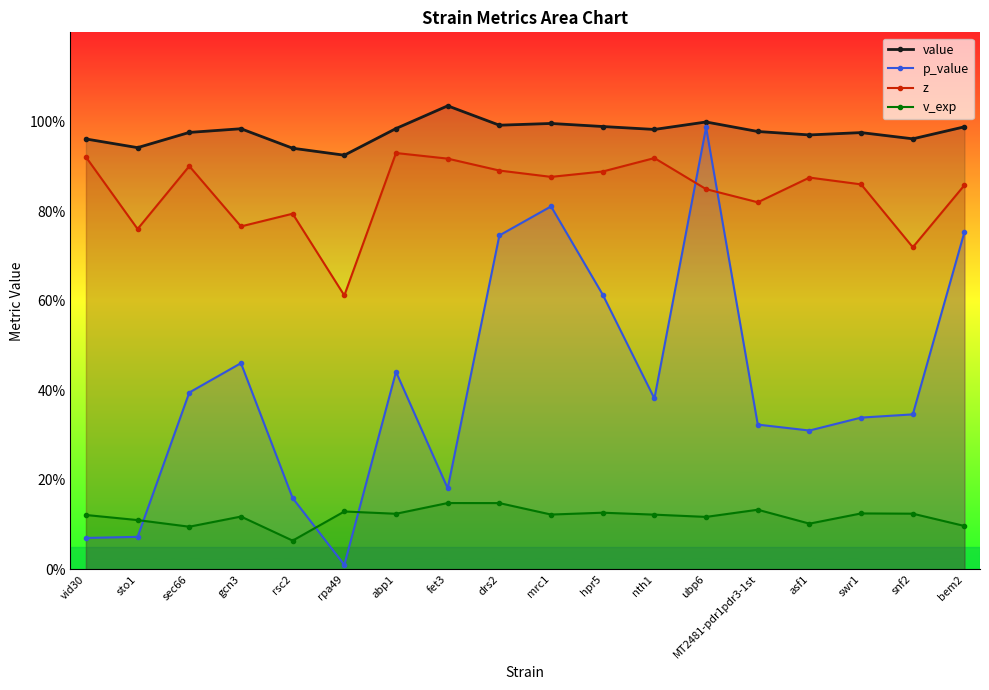

What is the spread (max minus min) of values at nth1?

0.9